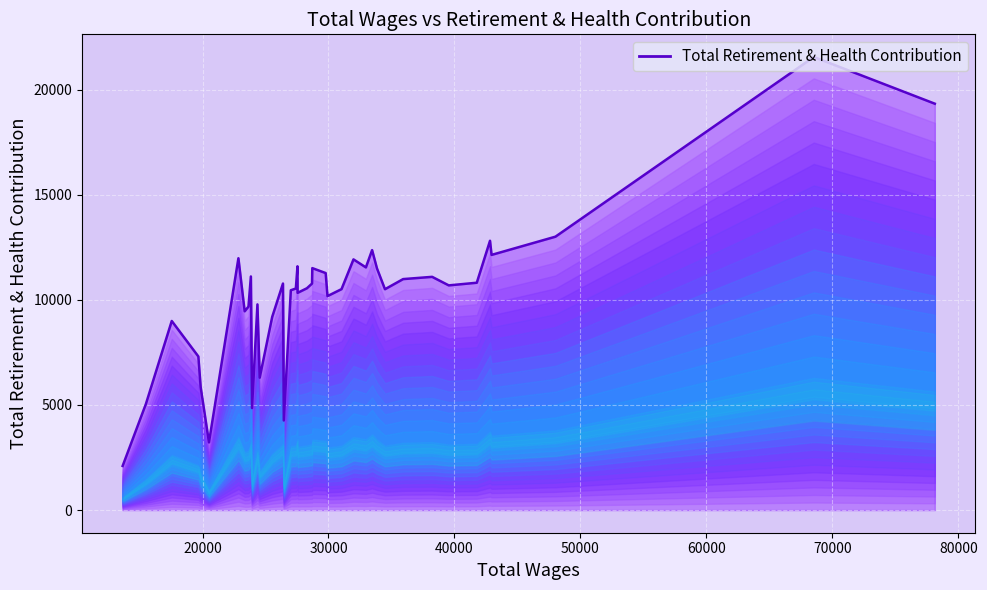

What is the difference between the maximum and minimum values?

19457